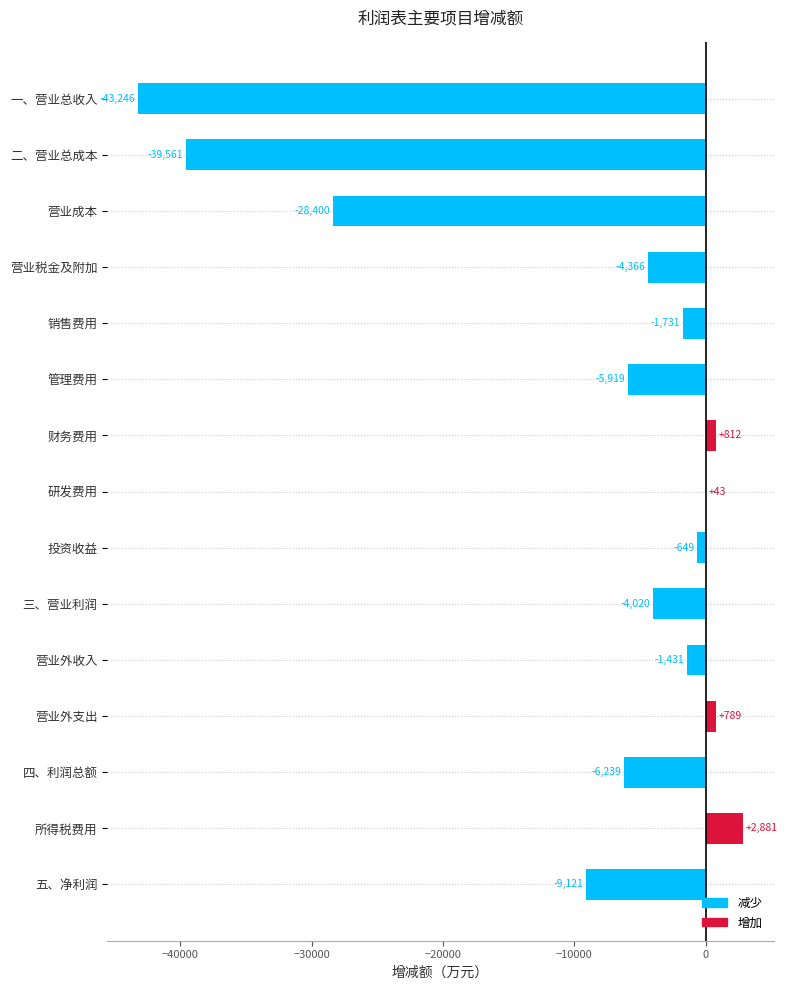

Which category has the highest value across all series?

所得税费用